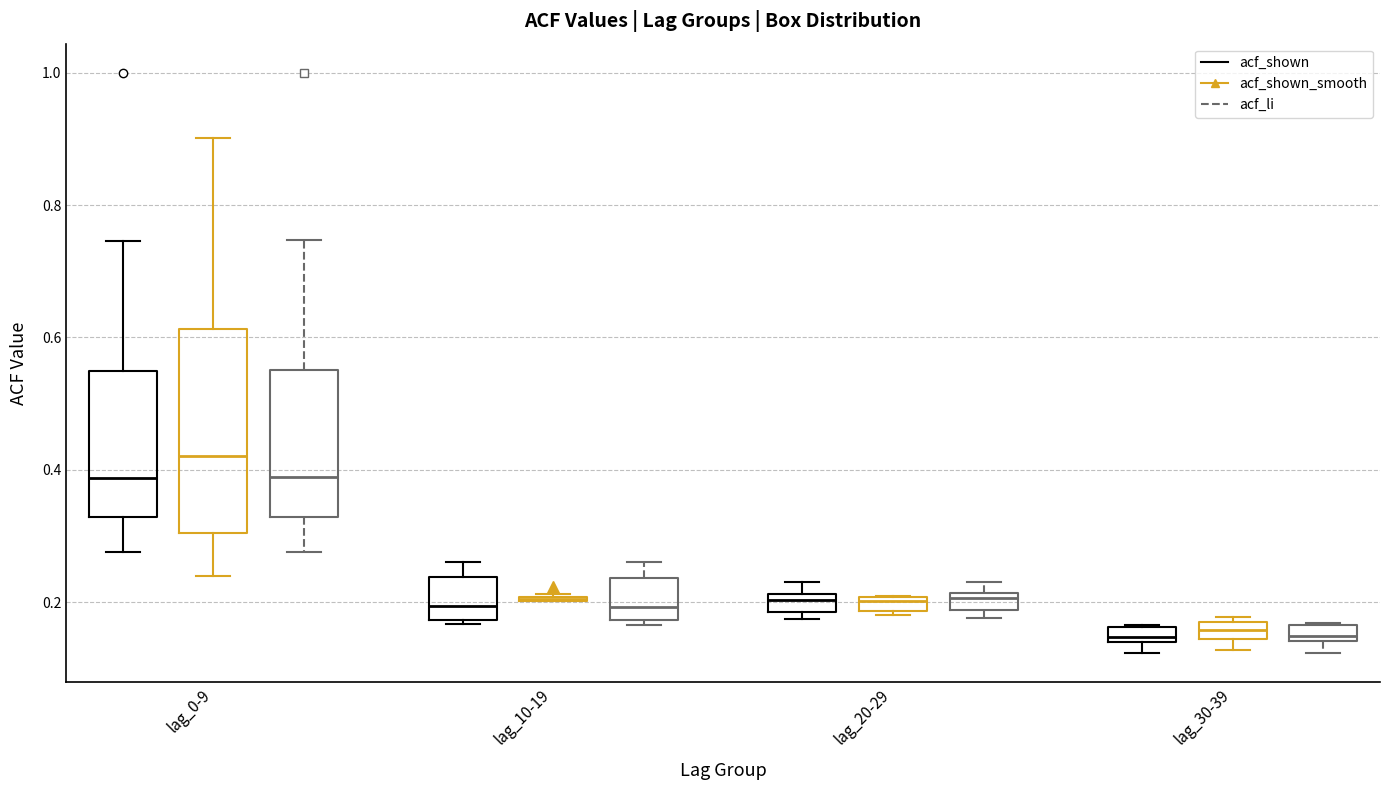

Where is the lower edge of the box for lag_20-29 (acf_shown_smooth) on the y-axis? The values are not printed on the chart, so give them approximately, as read against the axis.

0.18